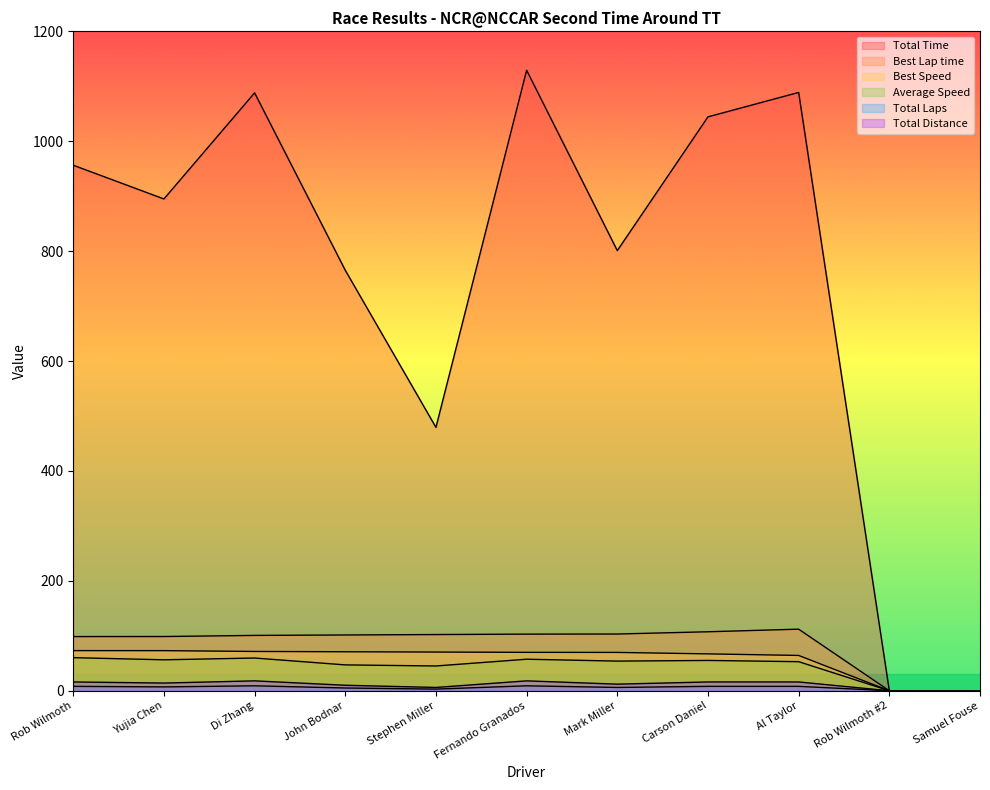

How many series are shown in this chart?

6